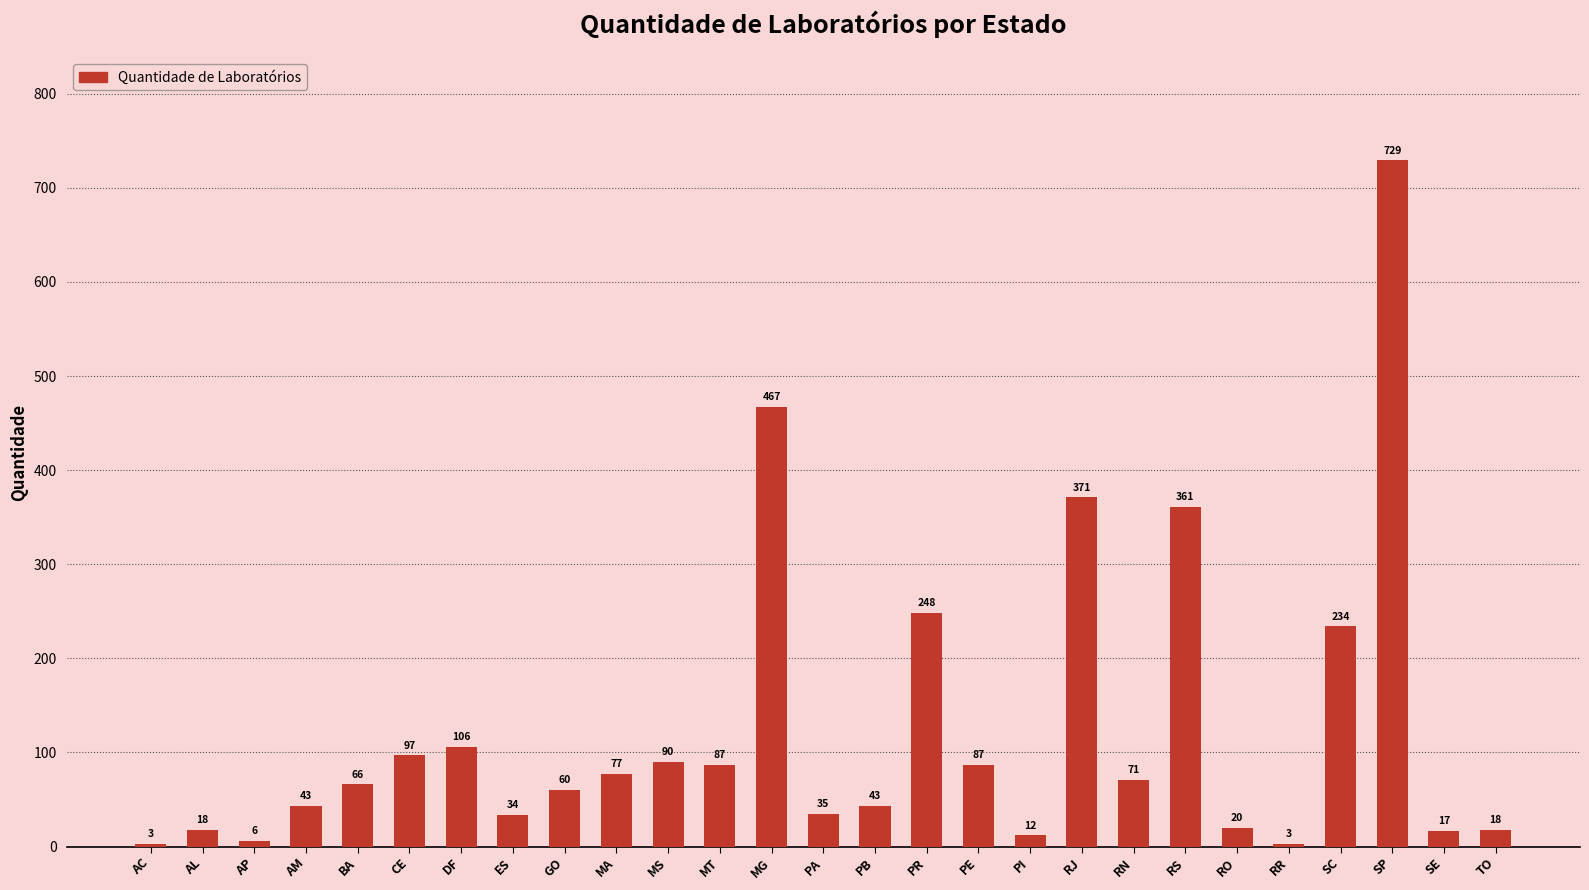

Which has a higher value, ES or MG?

MG